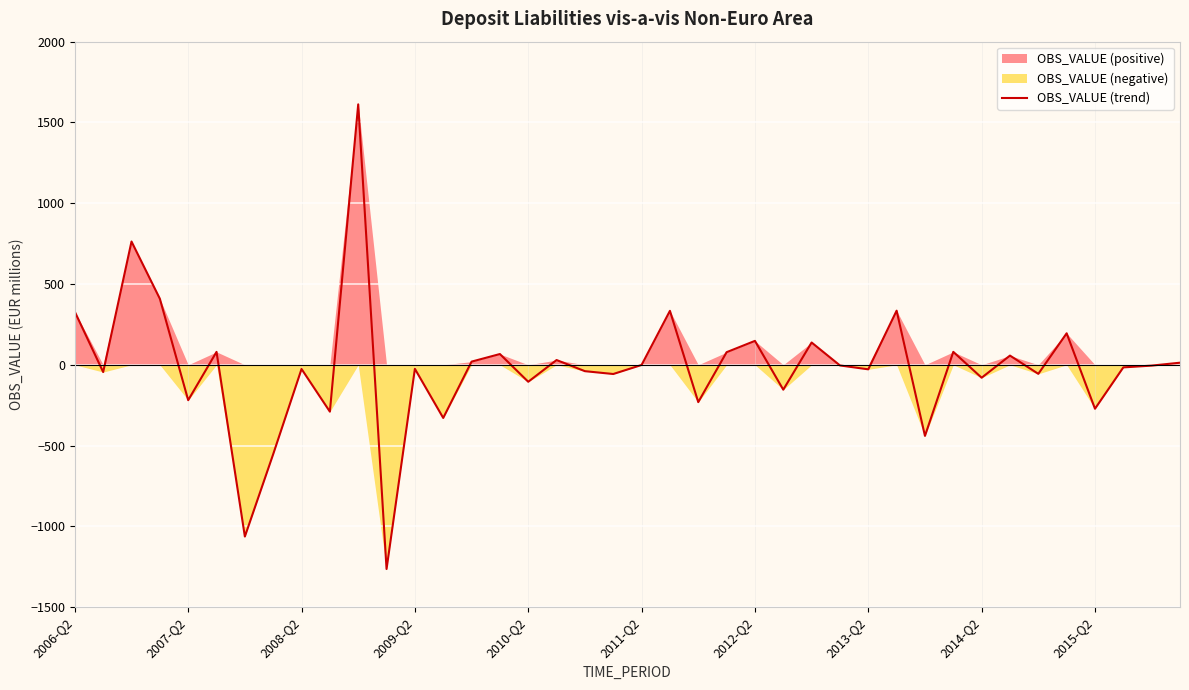

Is it true that the value at 29 is 564.5?

False